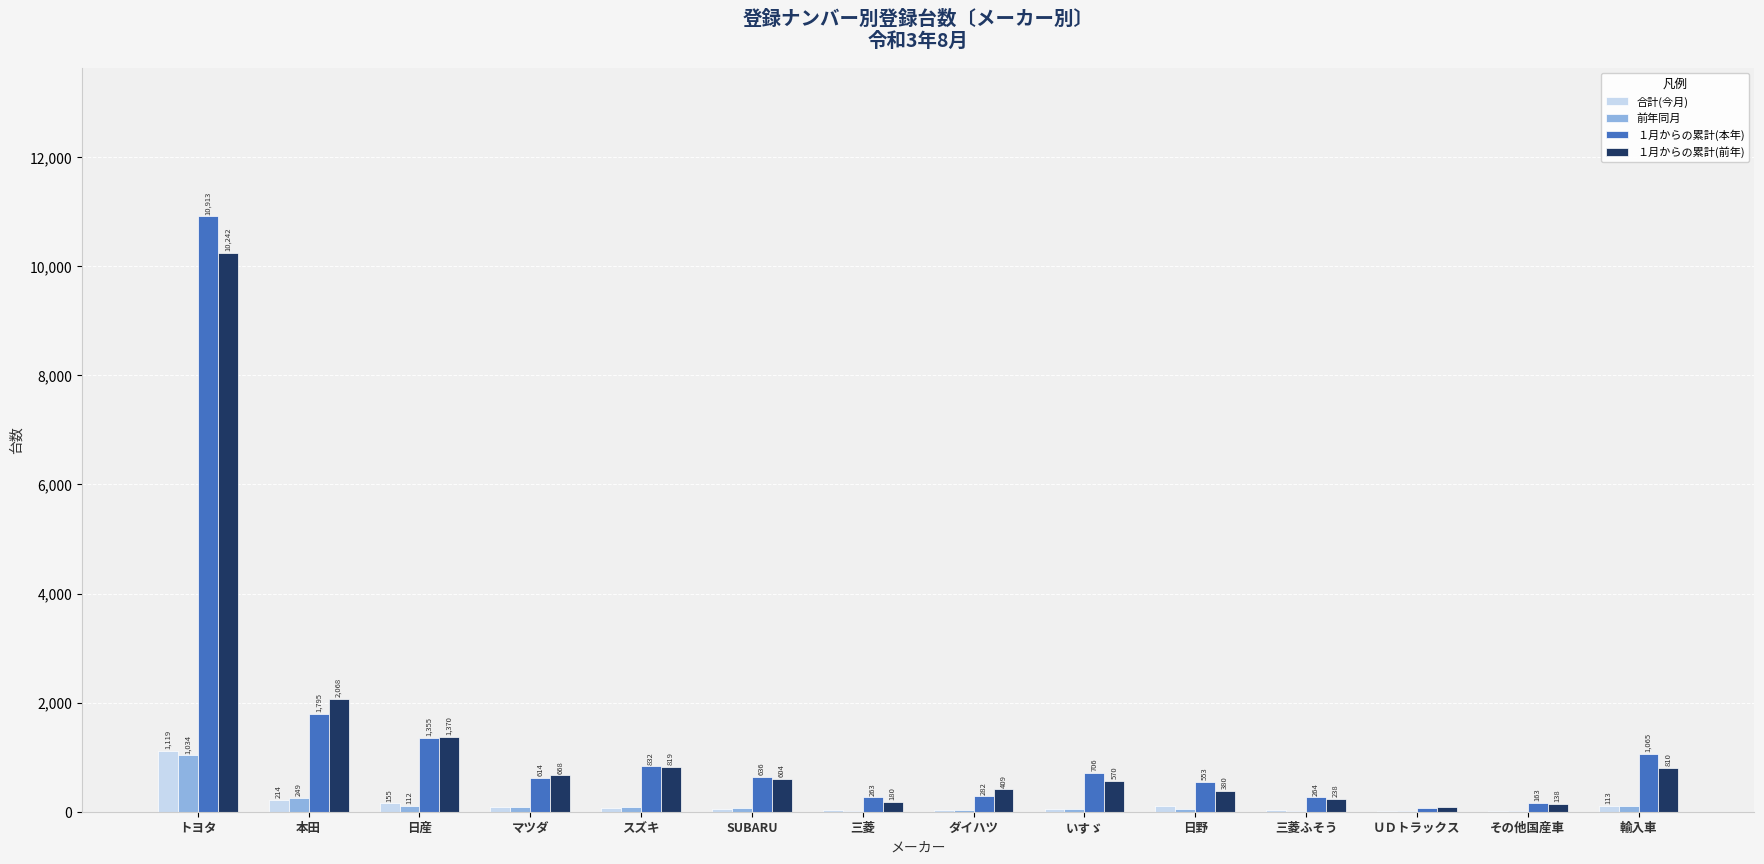

Is it true that 前年同月 equals 48 at 日野?

True